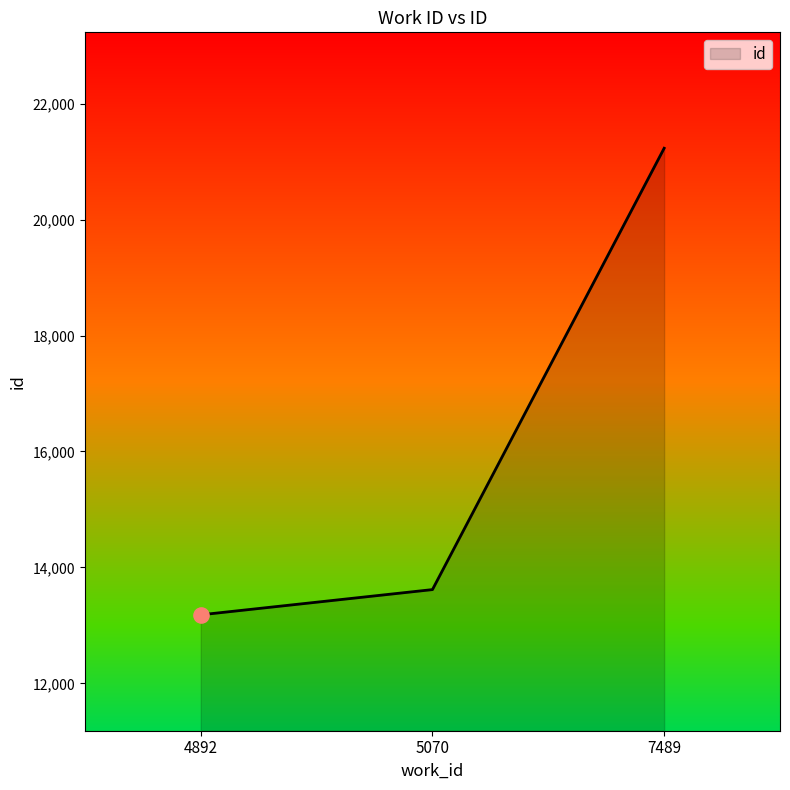

Between 7489 and 5070, which is larger?

7489